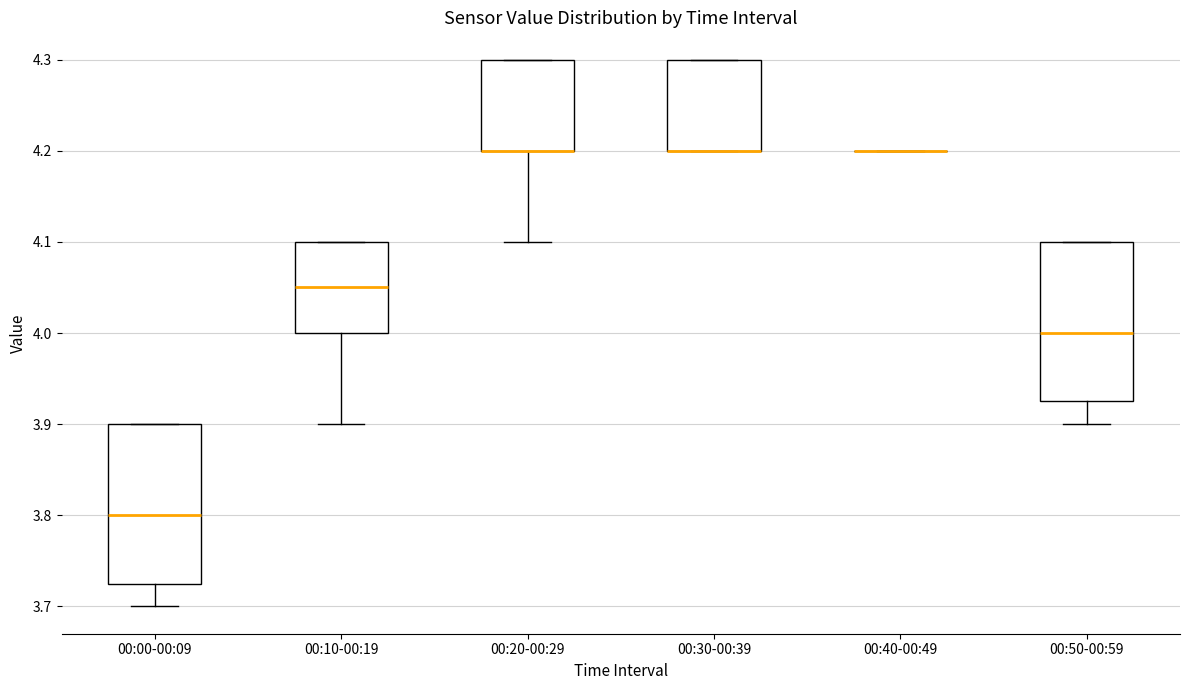

Reading left to right, transcribe this box plot: for each box, give where its median line is, the range the box spans, and where its two whiskers end, as read against the y-axis. The values are not printed on the chart, so give them approximately, as read against the axis.

00:00-00:09: median 3.80, box 3.73 to 3.90, whiskers 3.70 to 3.90
00:10-00:19: median 4.05, box 4.00 to 4.10, whiskers 3.90 to 4.10
00:20-00:29: median 4.20 (drawn on the box's lower edge), box 4.20 to 4.30, whiskers 4.10 to 4.30
00:30-00:39: median 4.20 (drawn on the box's lower edge), box 4.20 to 4.30, whiskers 4.20 to 4.30
00:40-00:49: box collapsed to a line at 4.20, whiskers 4.20 to 4.20
00:50-00:59: median 4.00, box 3.93 to 4.10, whiskers 3.90 to 4.10